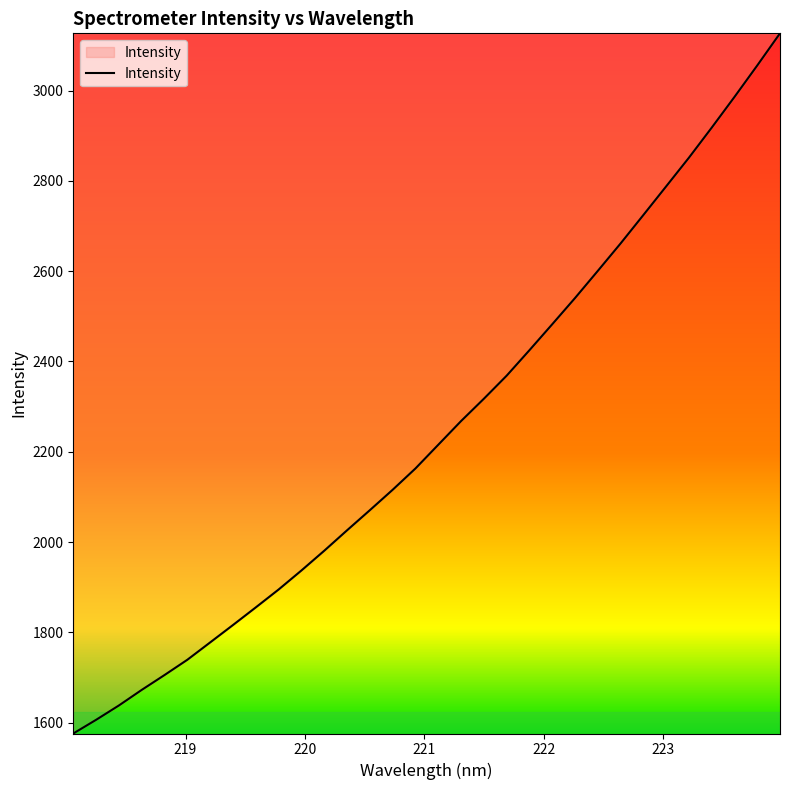

What is the greatest value displayed?

3127.0